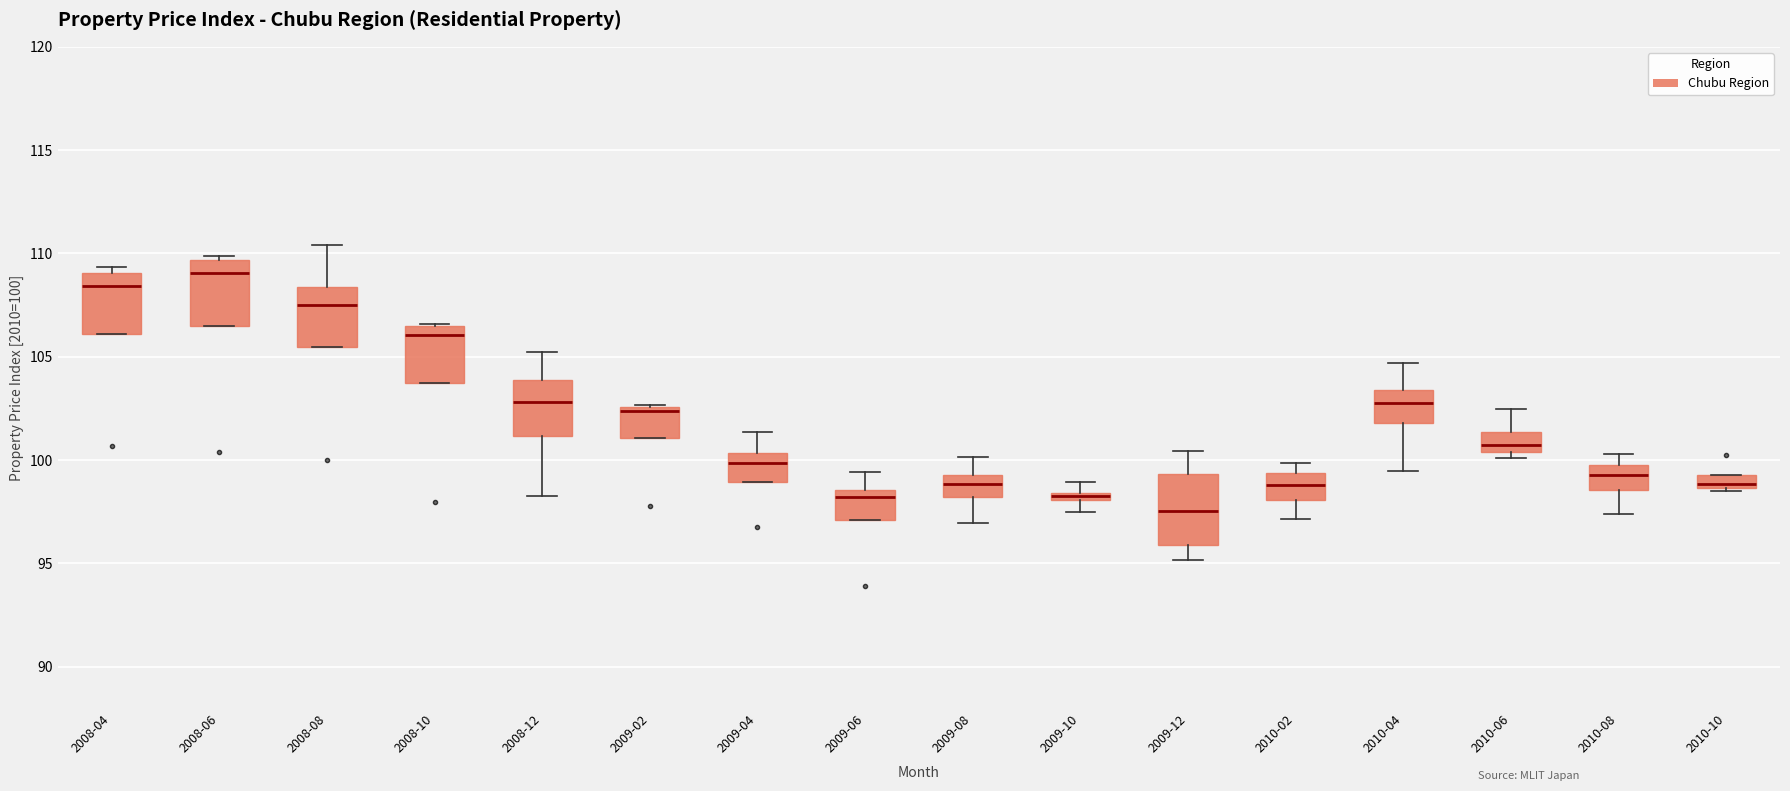

Where does the lower whisker of the box for 2010-02 end on the y-axis? The values are not printed on the chart, so give them approximately, as read against the axis.

97.0